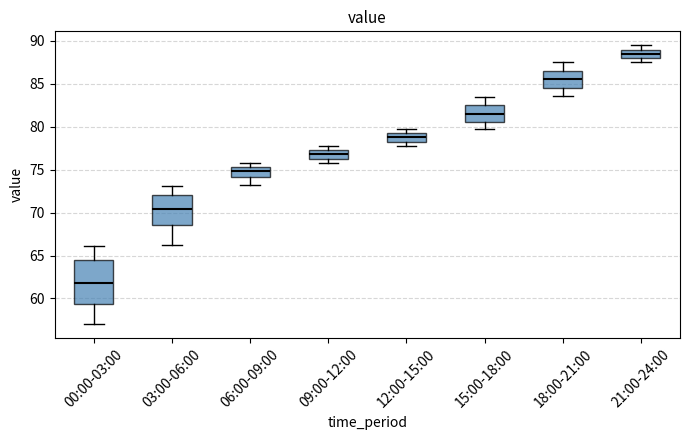

Where does the median line of the box for 15:00-18:00 sit on the y-axis? The values are not printed on the chart, so give them approximately, as read against the axis.

81.5